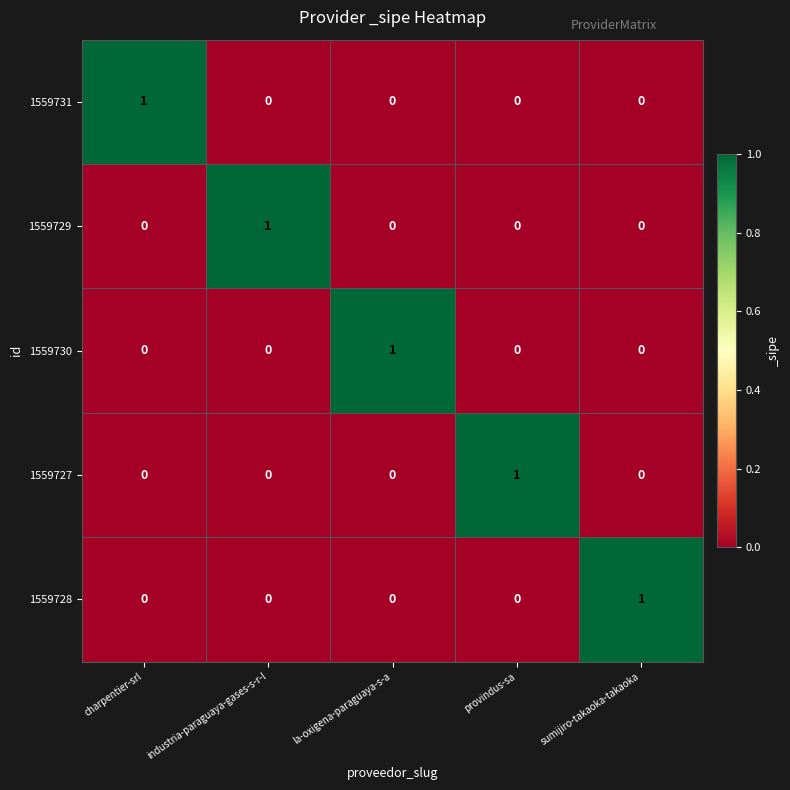

How many values in 1559728 are above zero?

1